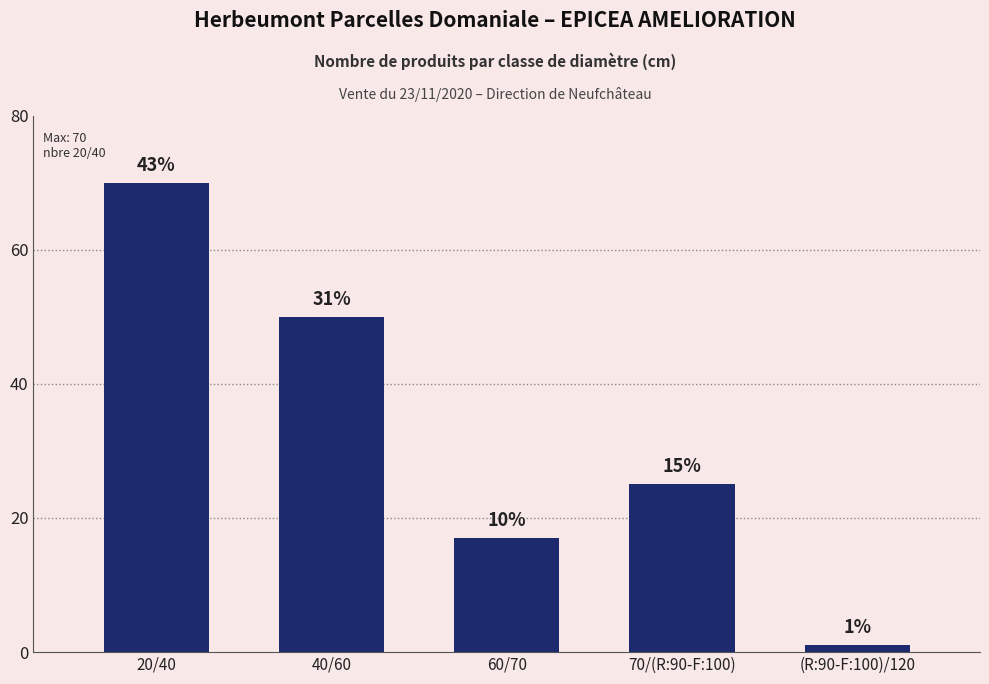

The chart shows a value of 11 at 60/70. True or false?

False